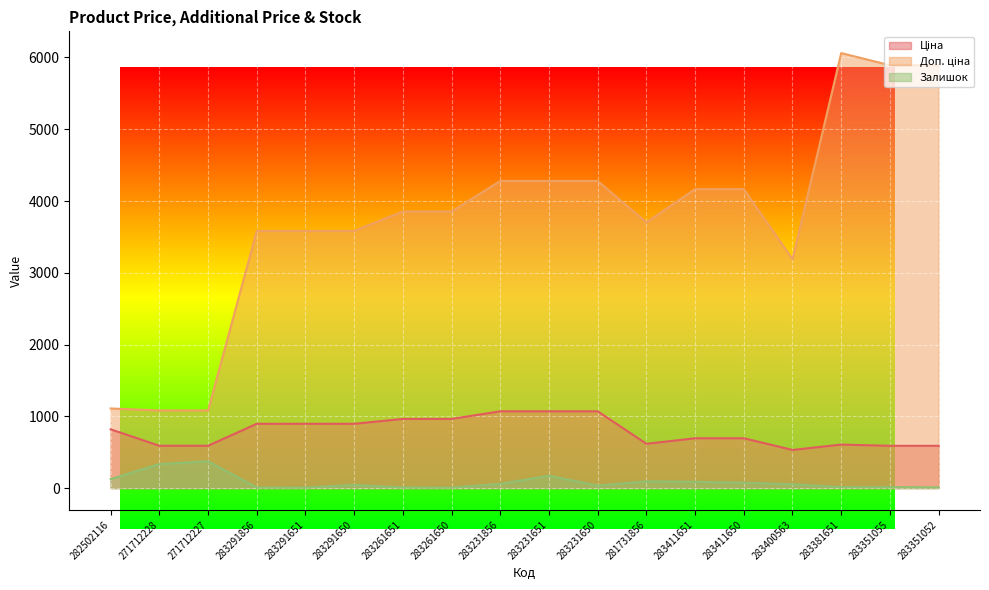

What are all the series names shown in the legend?

Ціна, Доп. ціна, Залишок